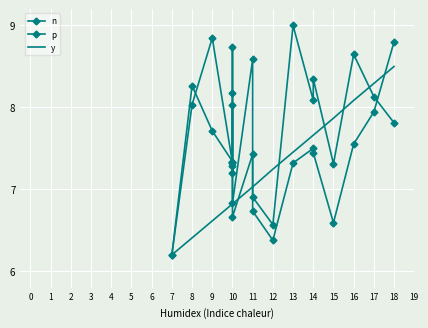

At how many categories does at least one series exceed 6?

18